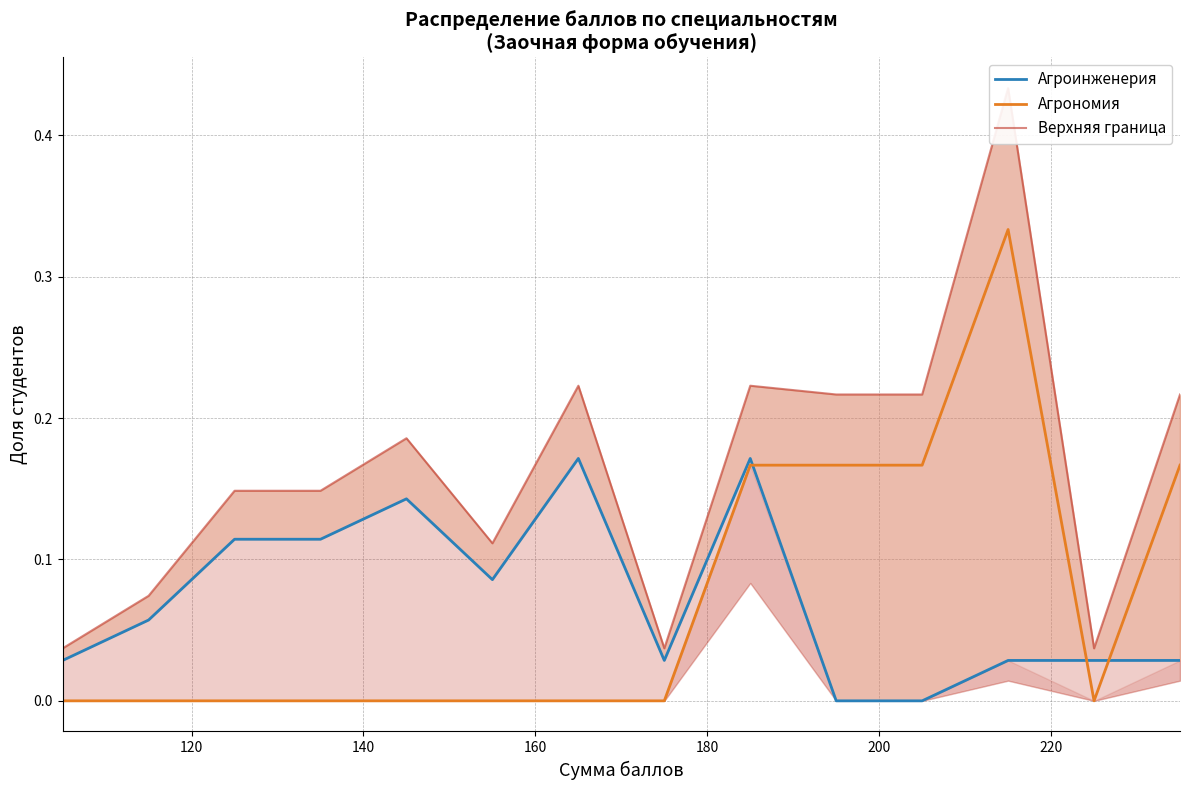

Is it true that Агроинженерия equals 0.1 at 180?

True